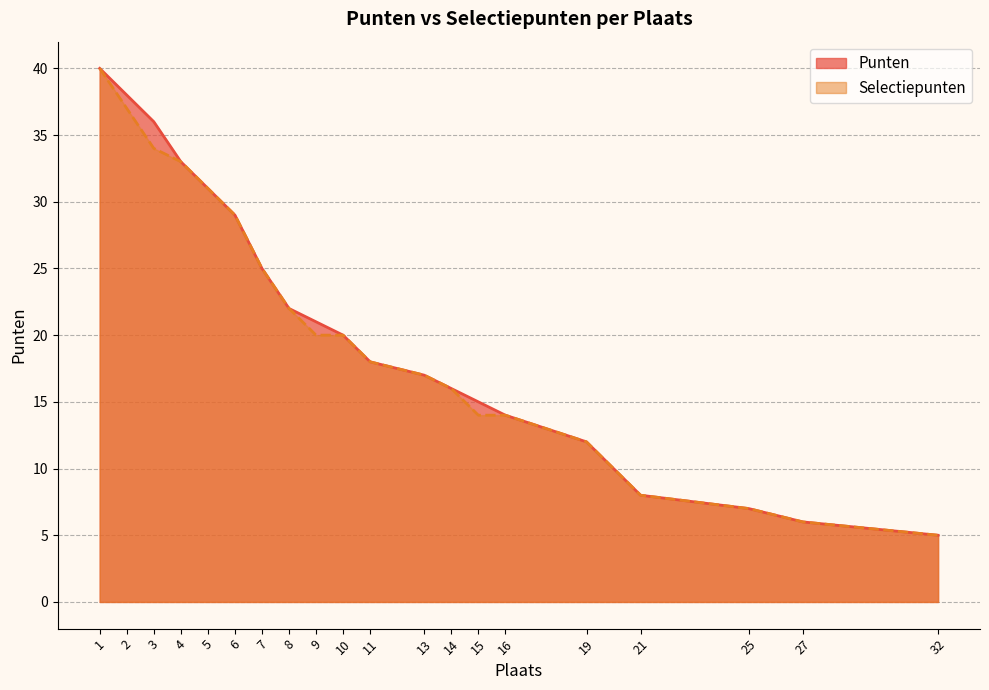

The Selectiepunten series shows 21 at 16. True or false?

False